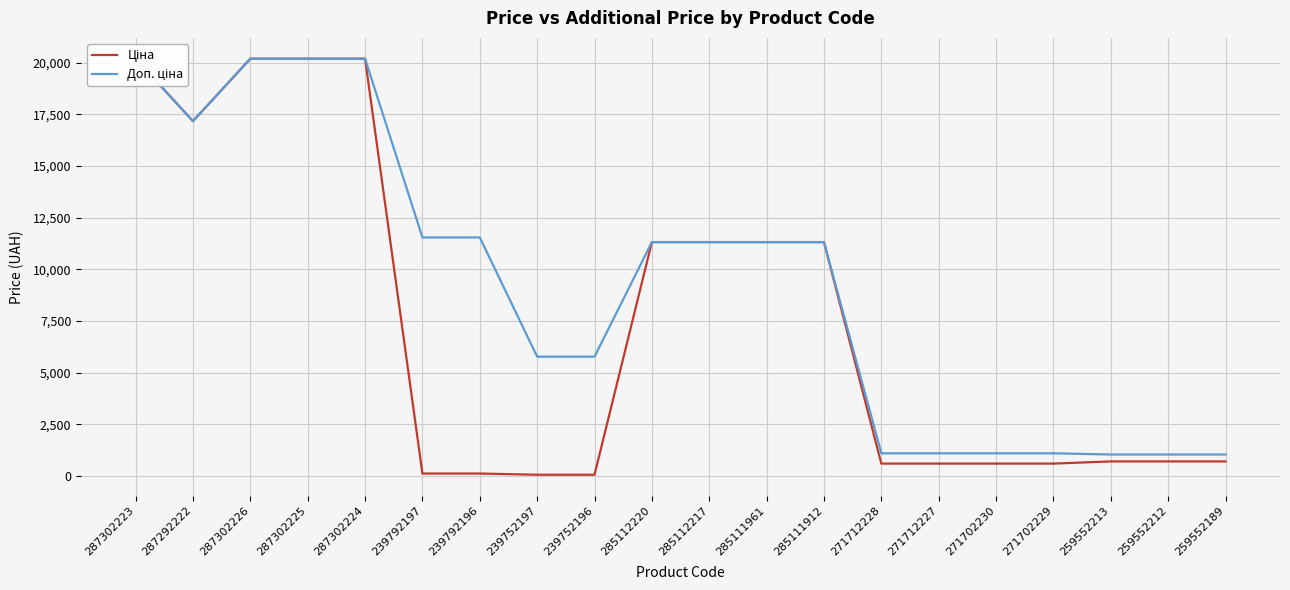

How many values in the Доп. ціна series exceed 11312?

11